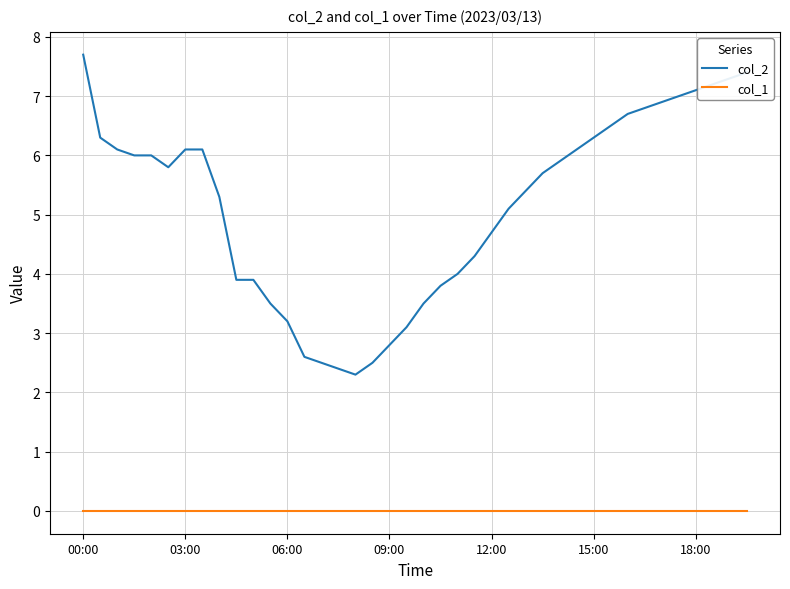

What is the minimum value for col_2?

2.3